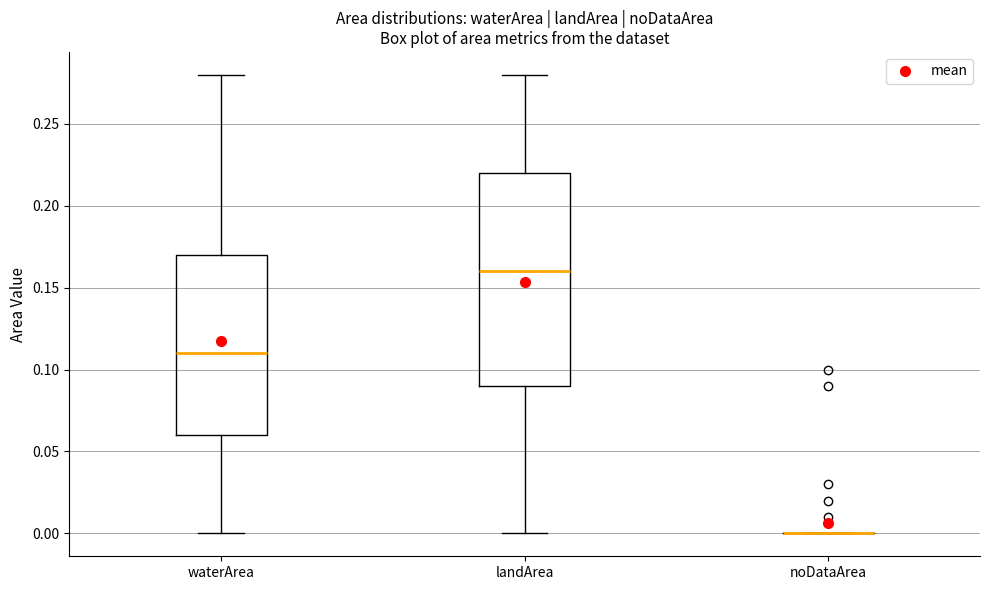

Reading left to right, transcribe this box plot: for each box, give where its median line is, the range the box spans, and where its two whiskers end, as read against the y-axis. The values are not printed on the chart, so give them approximately, as read against the axis.

waterArea: median 0.11, box 0.06 to 0.17, whiskers 0.00 to 0.28
landArea: median 0.16, box 0.09 to 0.22, whiskers 0.00 to 0.28
noDataArea: box collapsed to a line at 0.00, whiskers 0.00 to 0.00